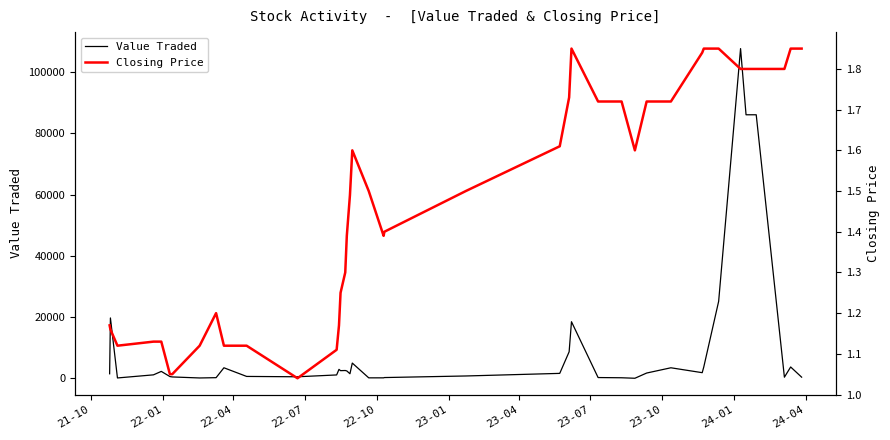

What is the value of the Closing Price point at the 40th from the left?

1.9